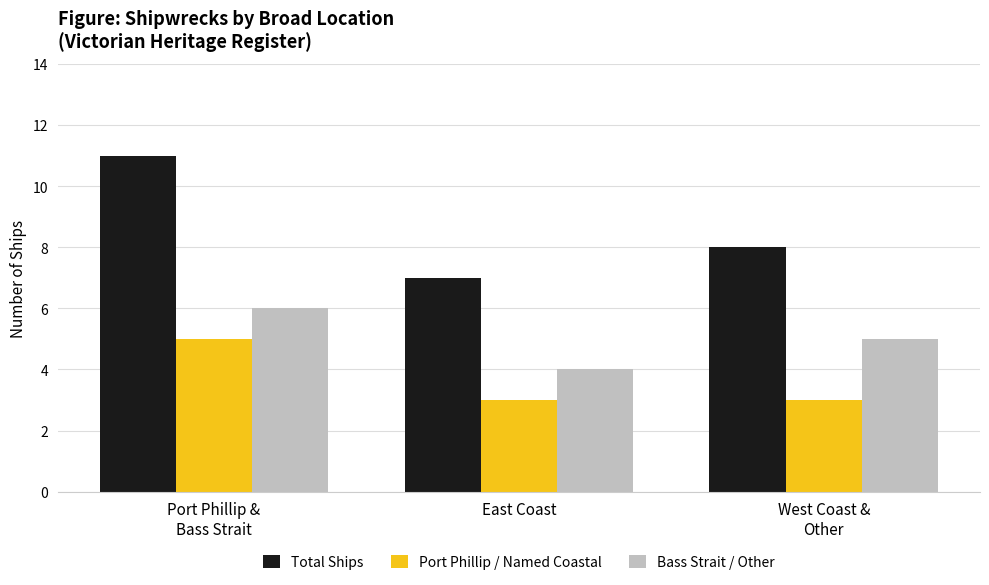

At which label does Bass Strait / Other reach its minimum?

East Coast